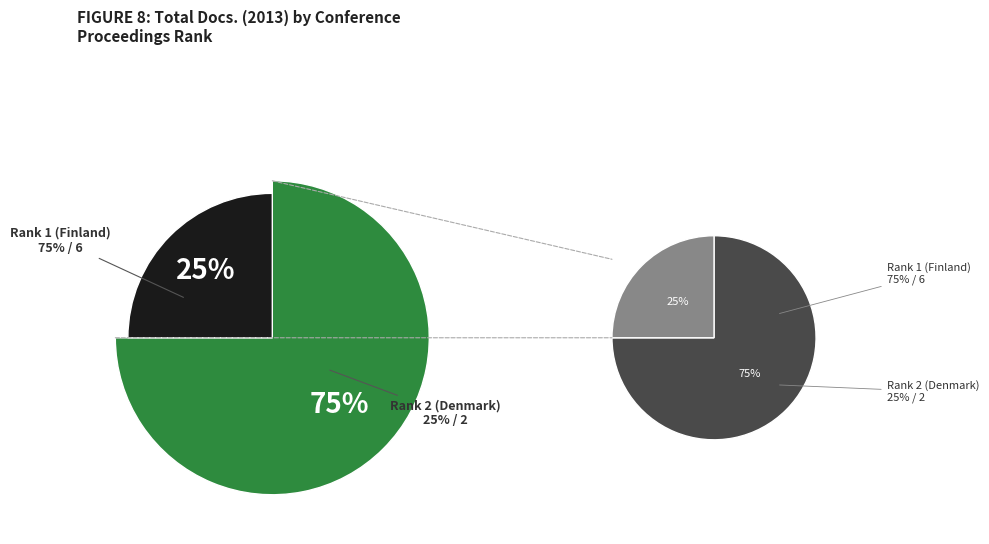

To the nearest percent, what portion does Rank 2 (Denmark) represent?

25%